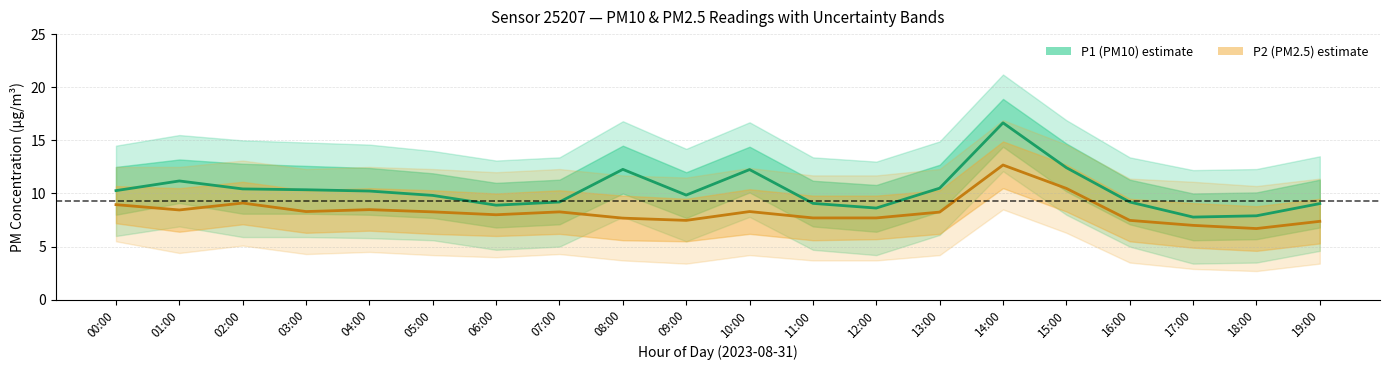

What is the sum of all P2 values?

166.6